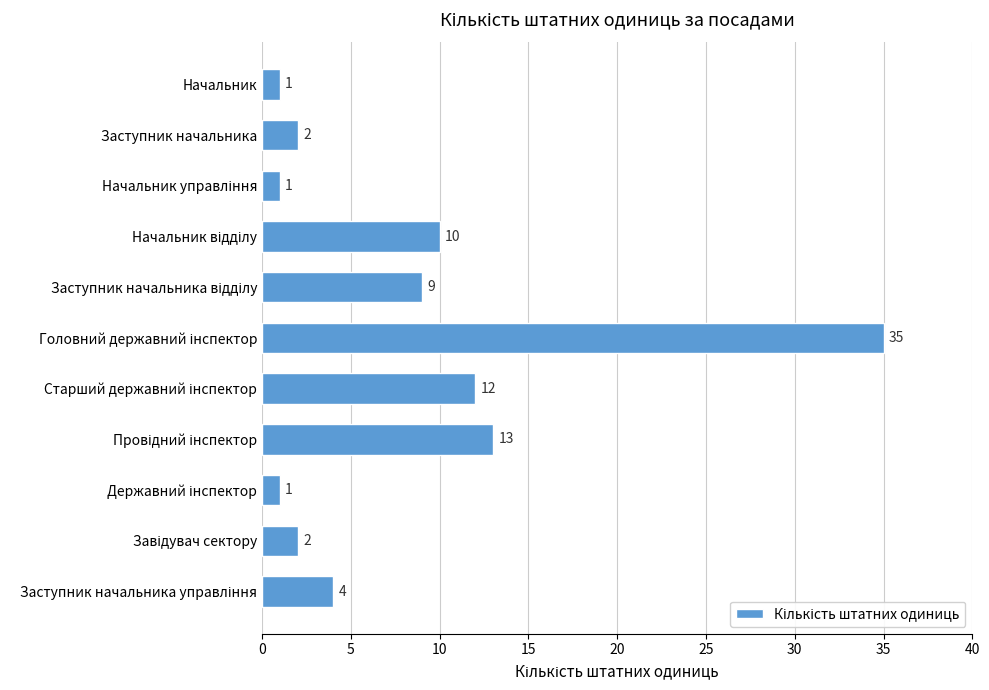

What is the difference between the maximum and second lowest values?

34